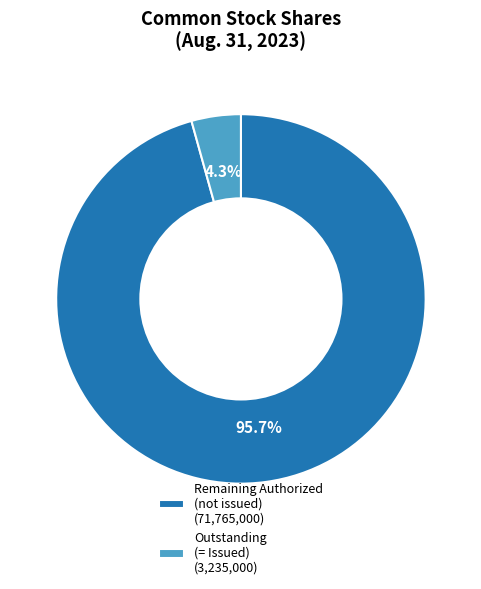

Is the sum of Outstanding (= Issued) (3,235,000) and Remaining Authorized (not issued) (71,765,000) greater than half?

Yes